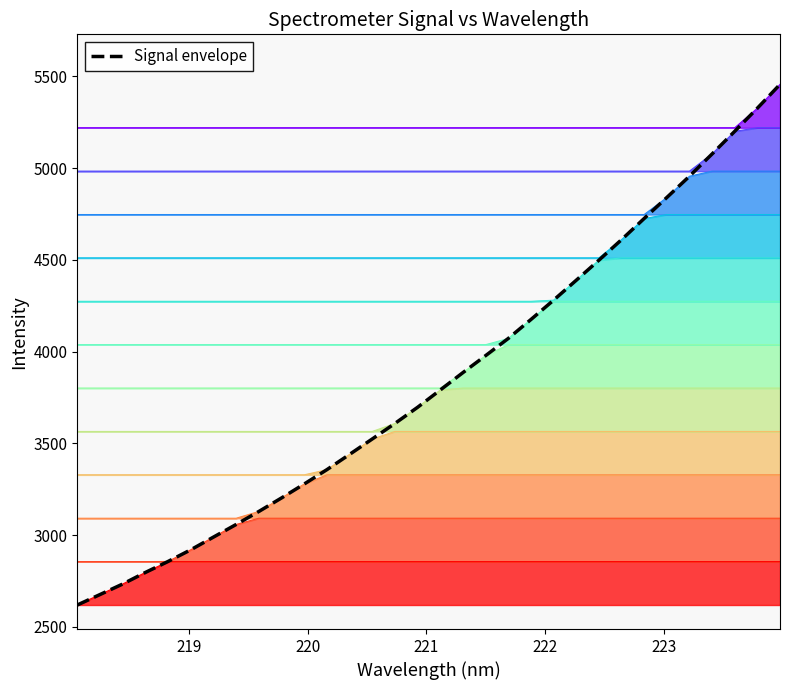

True or false: the data has more than 0 interior local peaks.

False